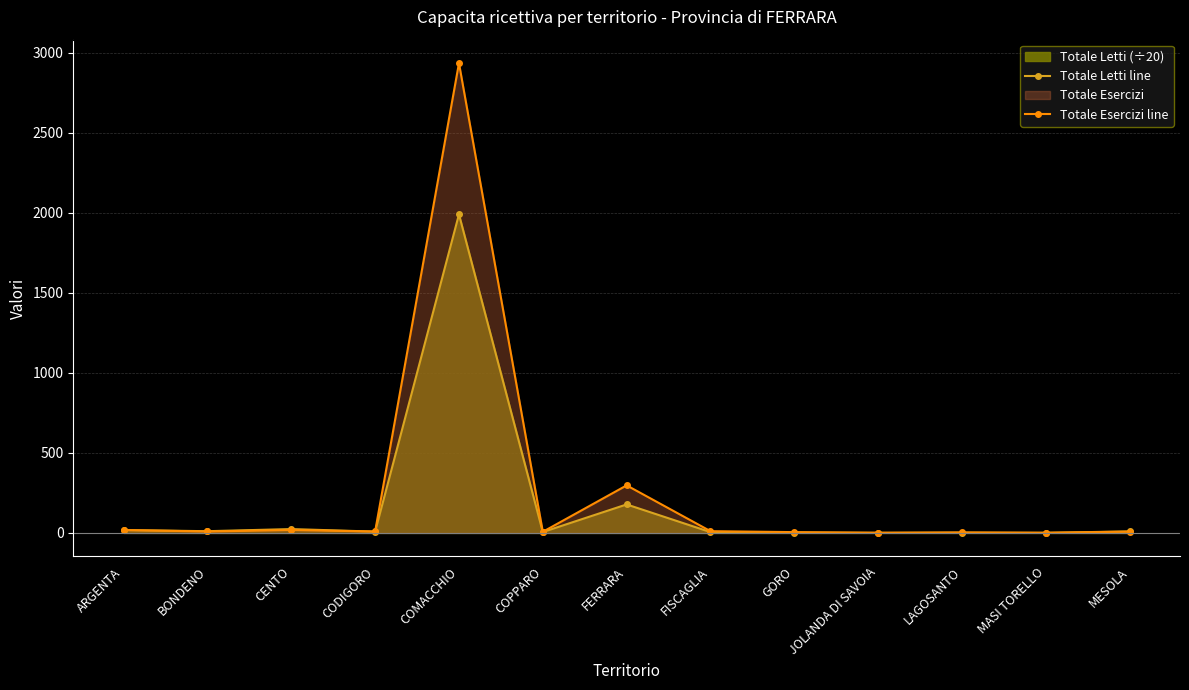

How many data points in Totale Letti line are less than 8?

6